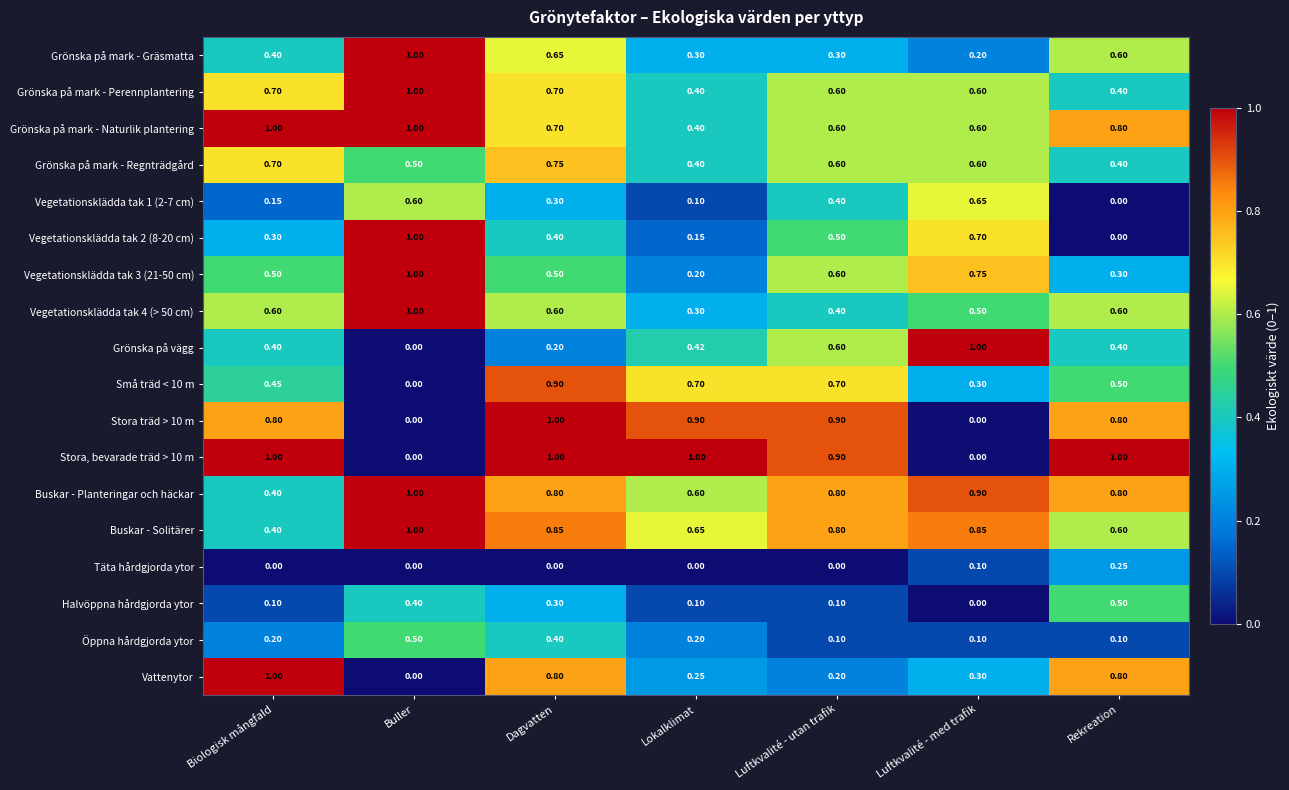

At which label is Vegetationsklädda tak 1 (2-7 cm) closest to 0?

Rekreation